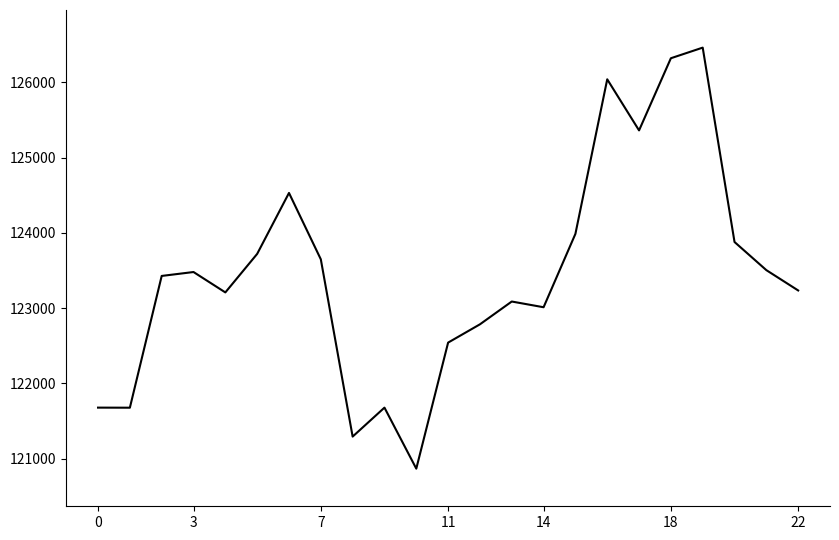

What is the difference between the maximum and minimum values?

5595